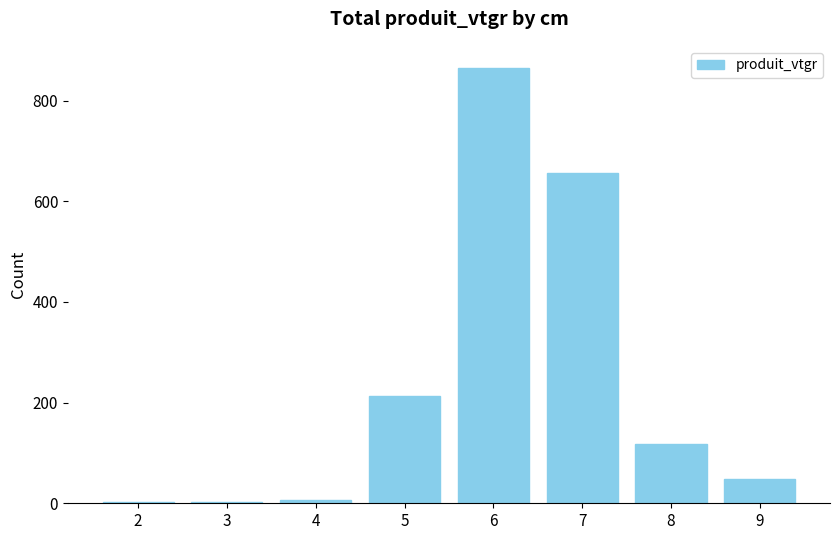

What is the maximum value shown in the chart?

865.6